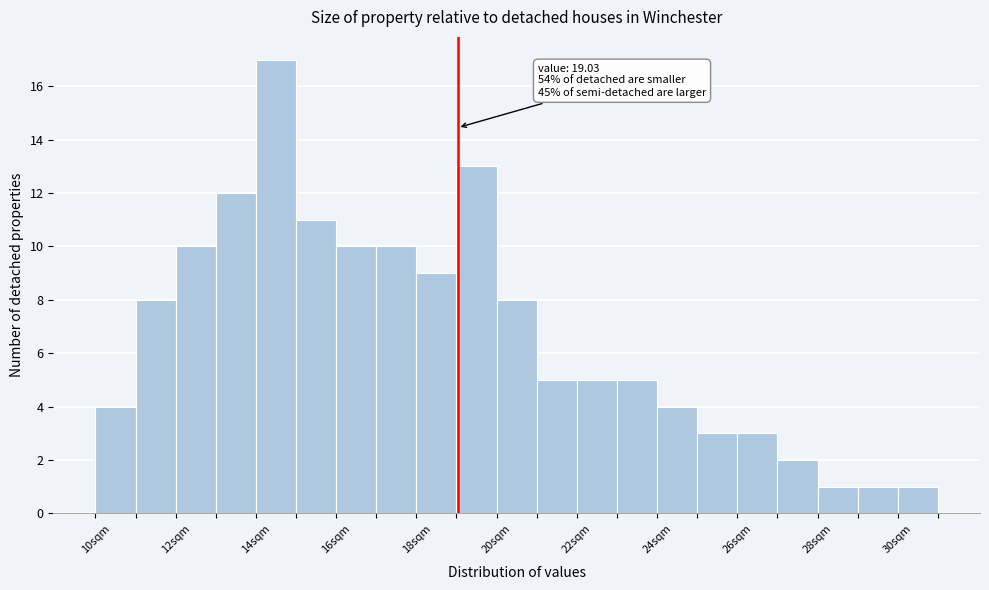

Which range on the x-axis has the tallest bar?

14 to 15